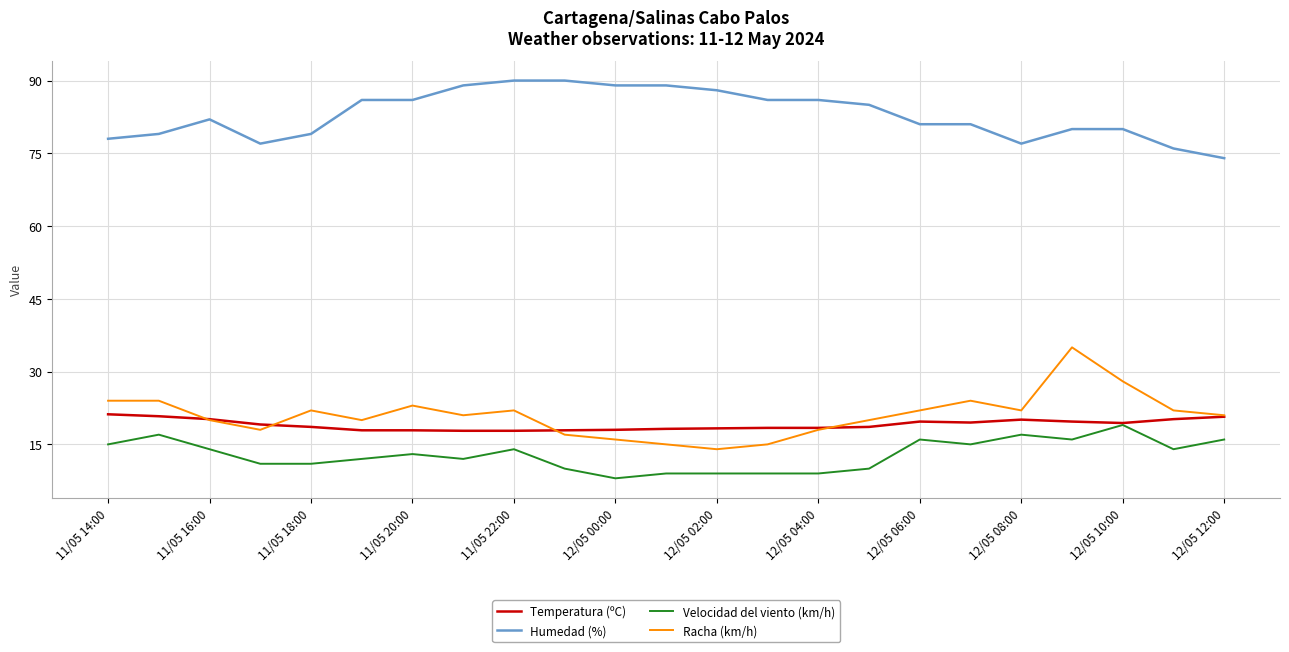

True or false: Velocidad del viento (km/h) and Racha (km/h) intersect in this chart.

False